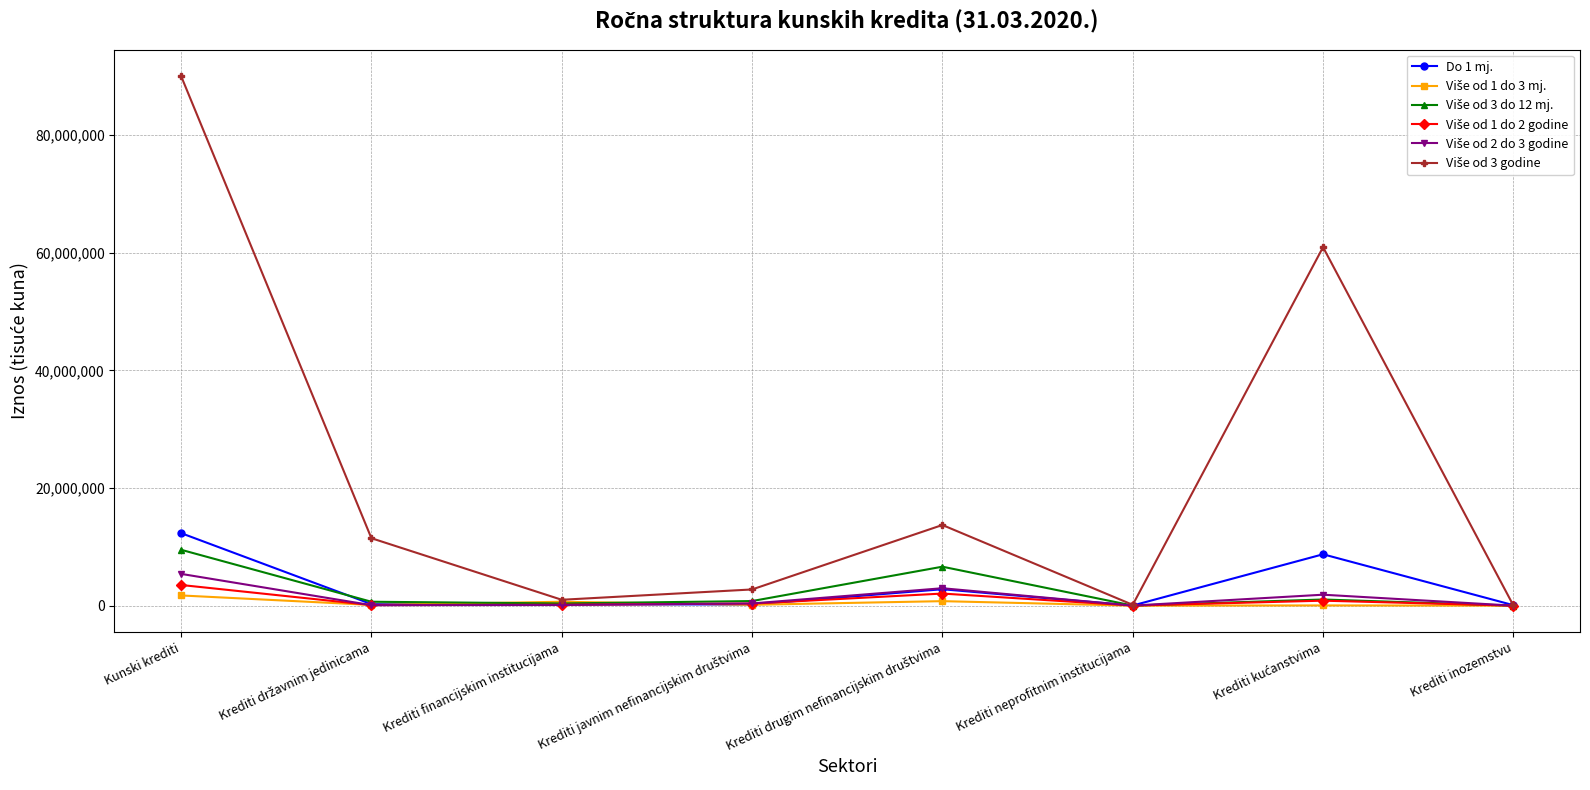

What is the label of the 8th point from the right?

Kunski krediti